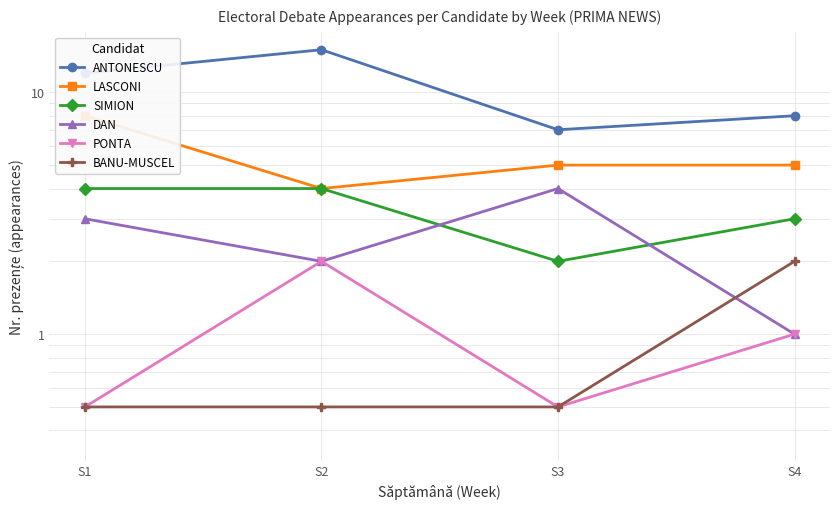

Does the chart have visible grid lines?

Yes